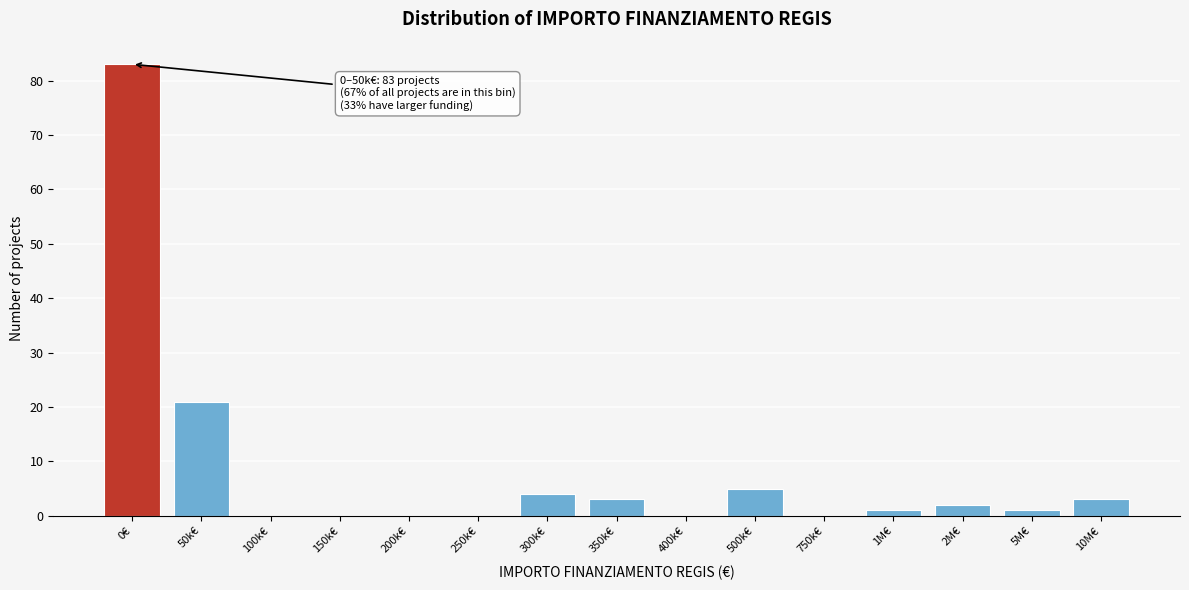

Reading left to right, transcribe all the data shown in this chart.

0€=83	50k€=21	100k€=0	150k€=0	200k€=0	250k€=0	300k€=4	350k€=3	400k€=0	500k€=5	750k€=0	1M€=1	2M€=2	5M€=1	10M€=3